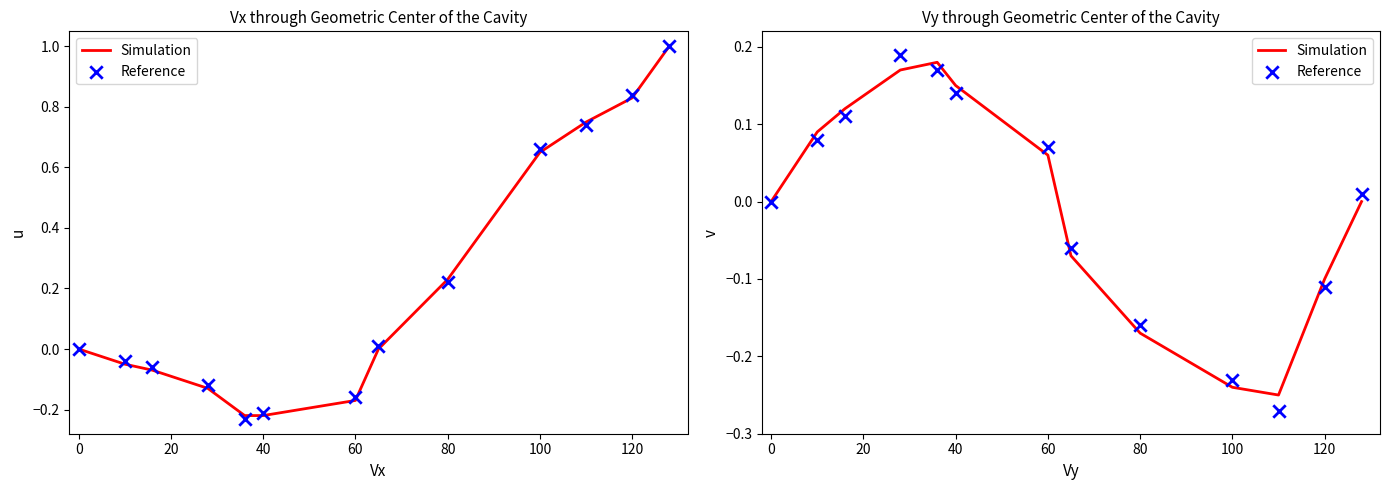

Which series reaches the minimum Y coordinate?

Reference